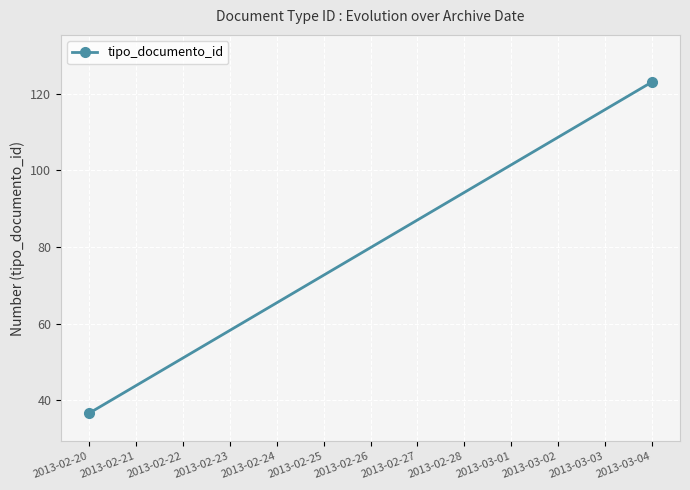

What is the ratio of the value at 2013-03-04 to the value at 2013-02-20?

3.4